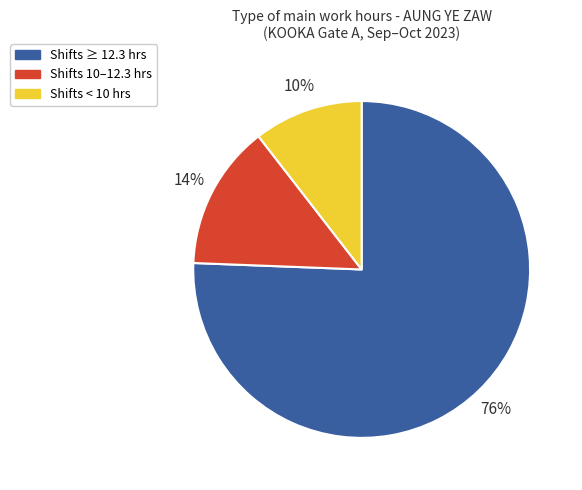

Count the number of slices in the pie.

3